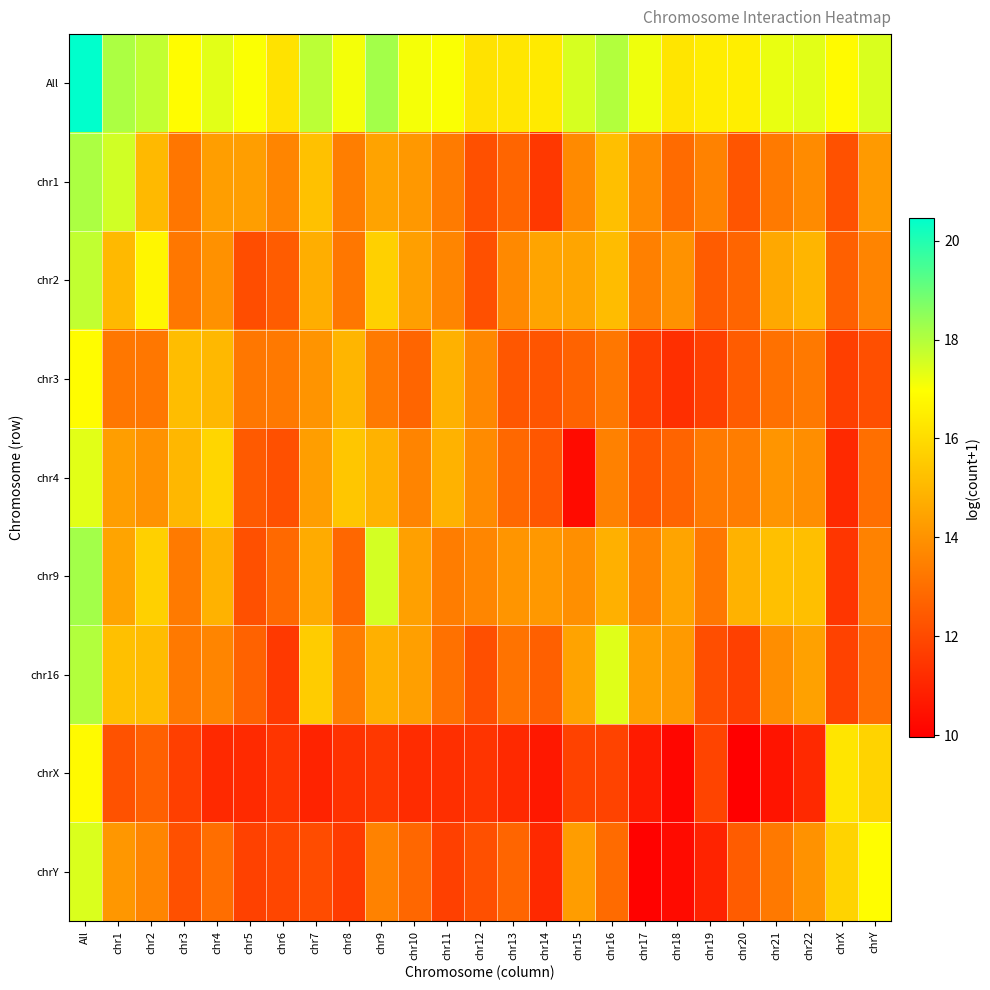

Count the number of categories in the chart.

25